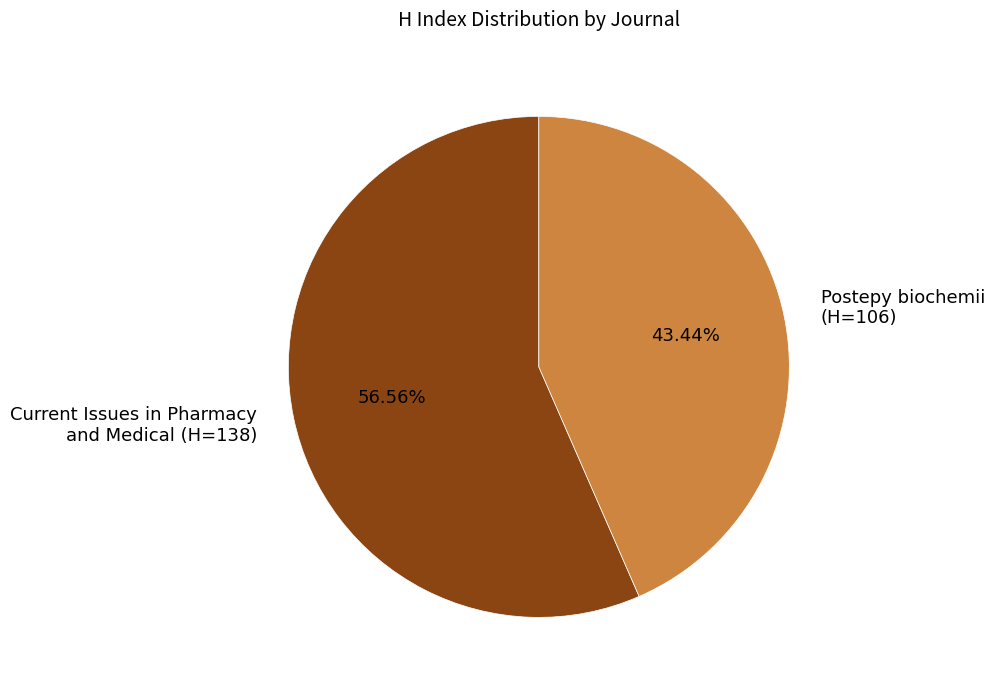

Between Current Issues in Pharmacy and Medical (H=138) and Postepy biochemii (H=106), which is larger?

Current Issues in Pharmacy and Medical (H=138)